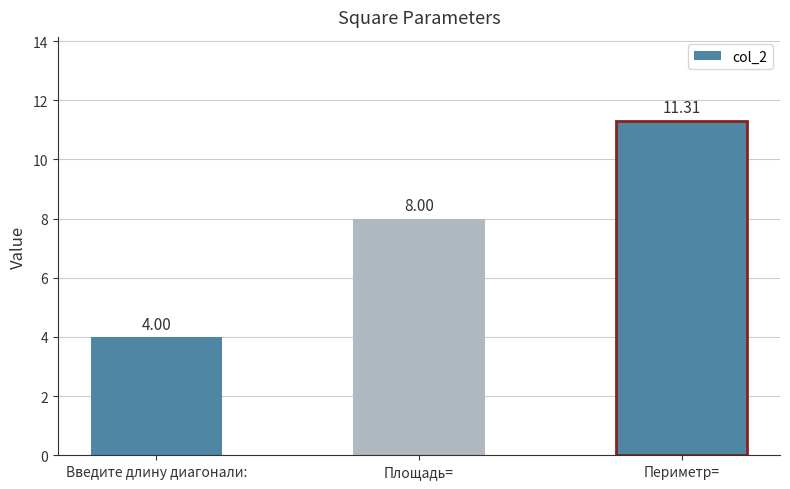

Which label corresponds to the smallest value in the chart?

Введите длину диагонали: